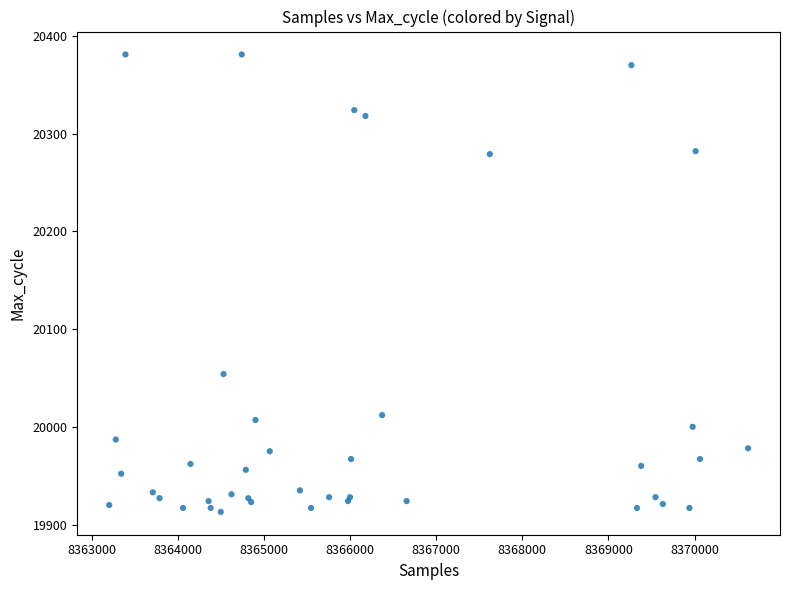

What Y value in the scatter plot is closest to 20147?

20054